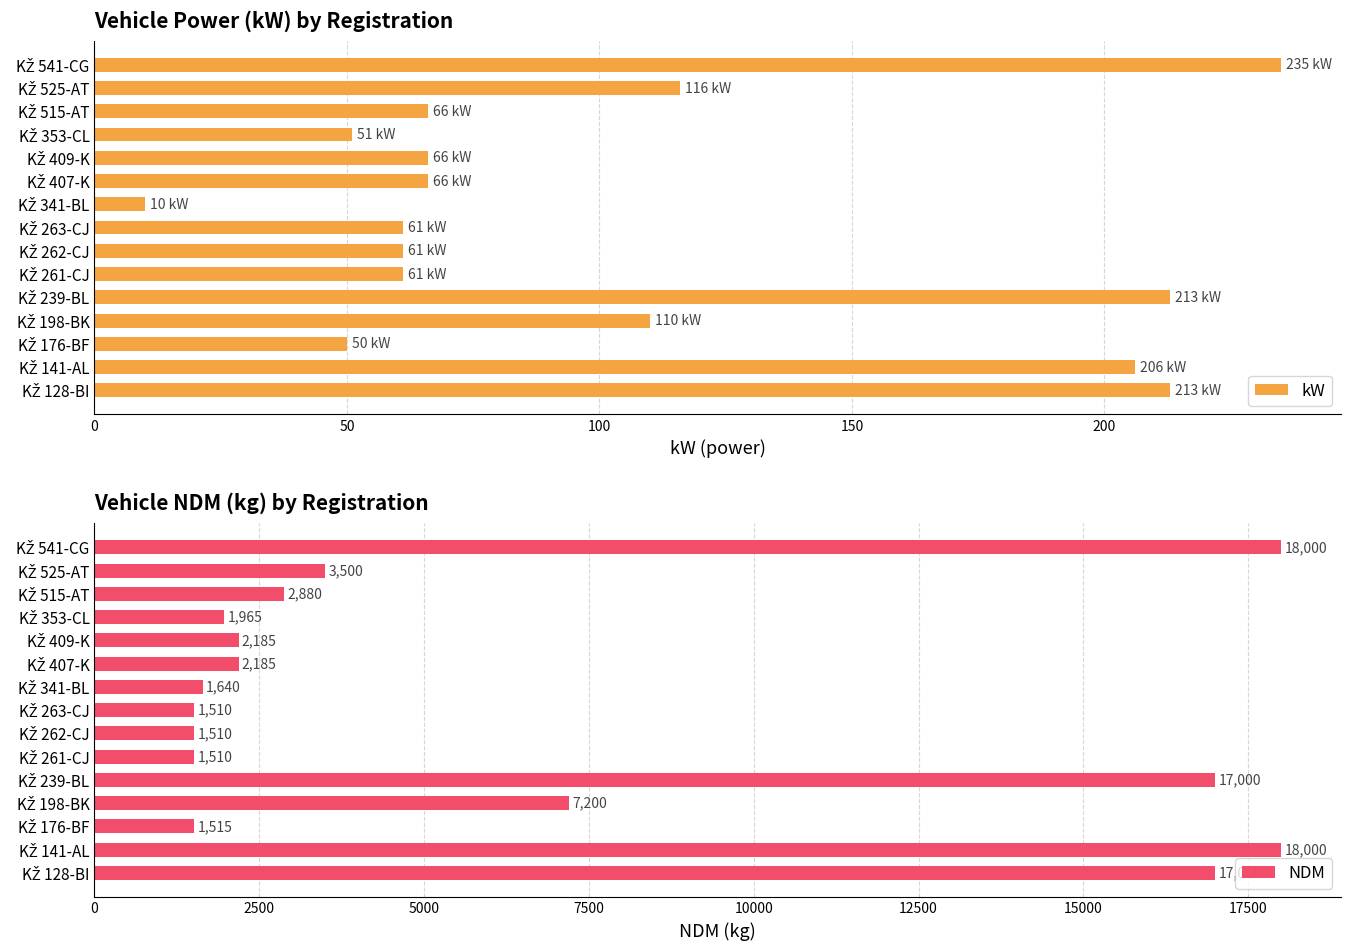

What is the value of the kW bar at the 11th from the left?

66